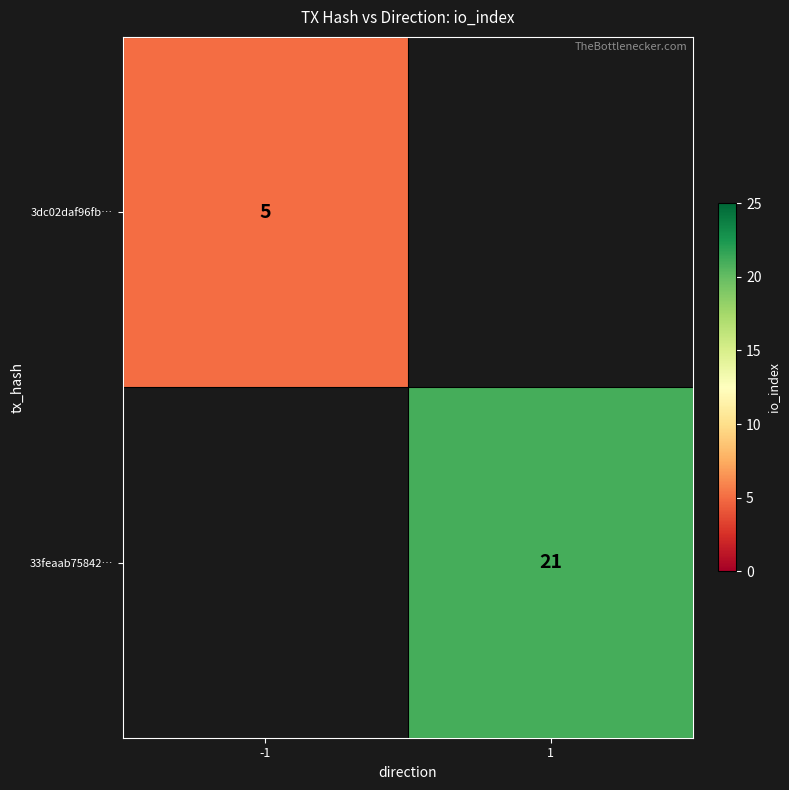

True or false: 33feaab75842… has a value of 8 at 1.

False